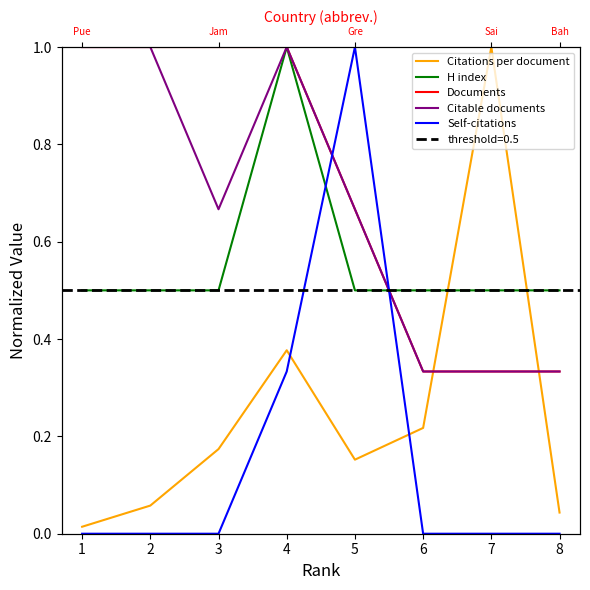

Read the H index value at 8.

0.5